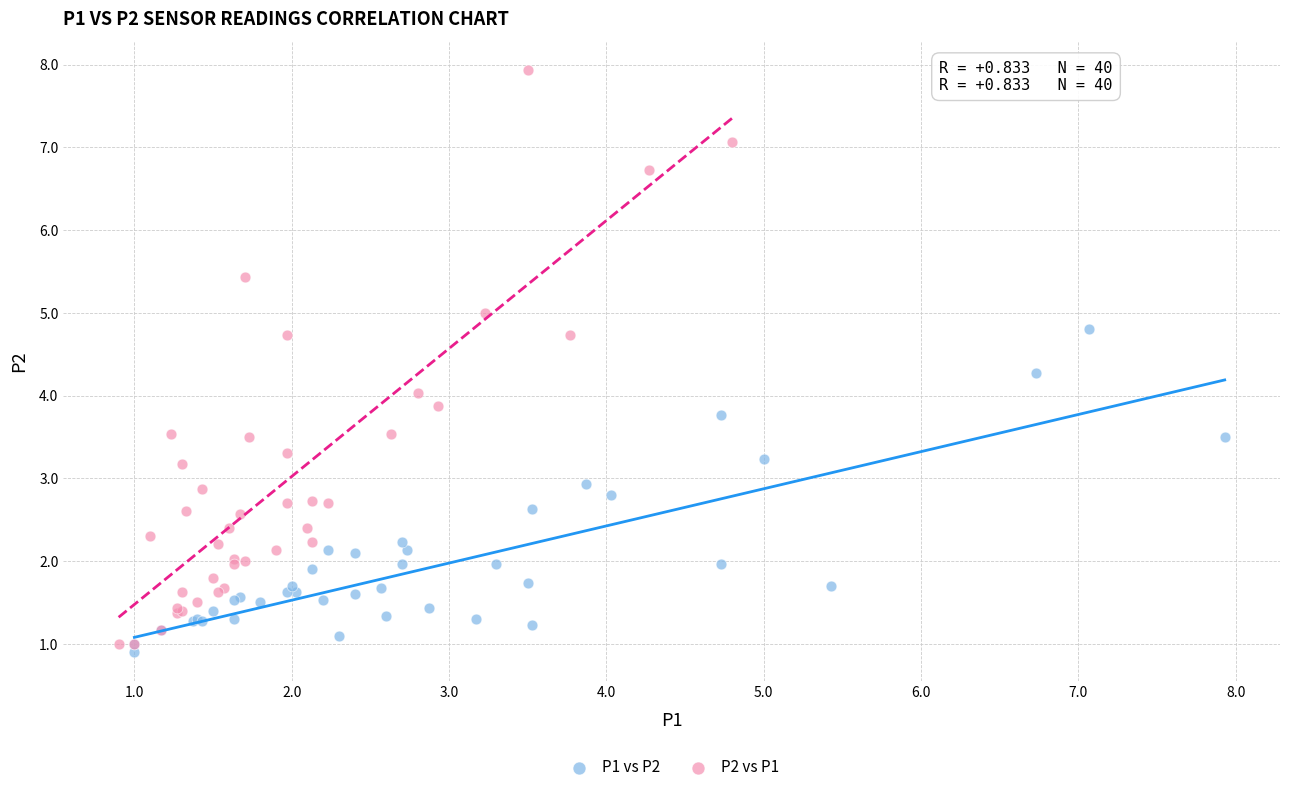

Which series has the widest spread of Y values?

P2 vs P1